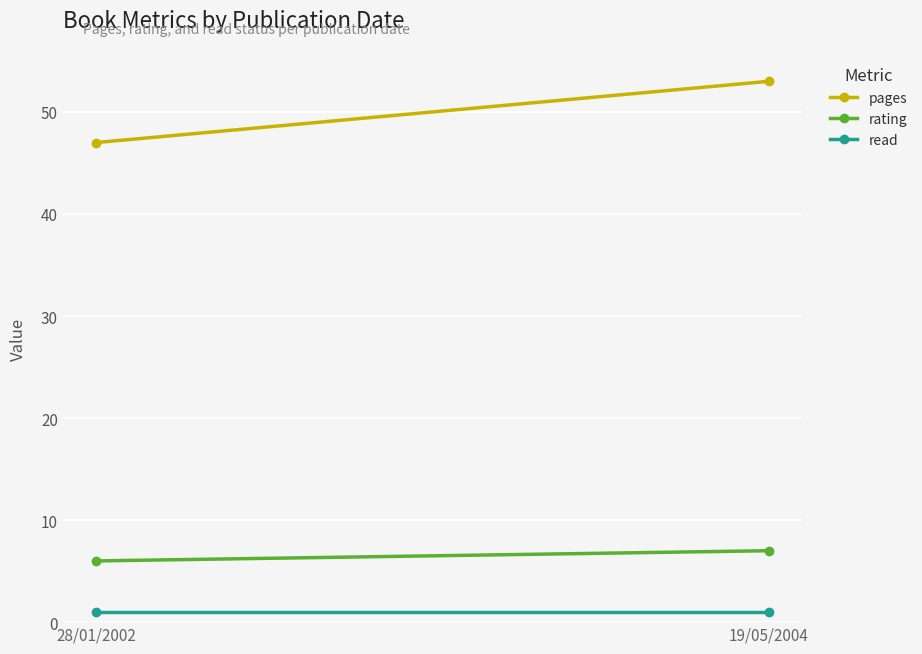

Reading left to right, extract all data points from this chart.

pages: 47	53
rating: 6	7
read: 1	1